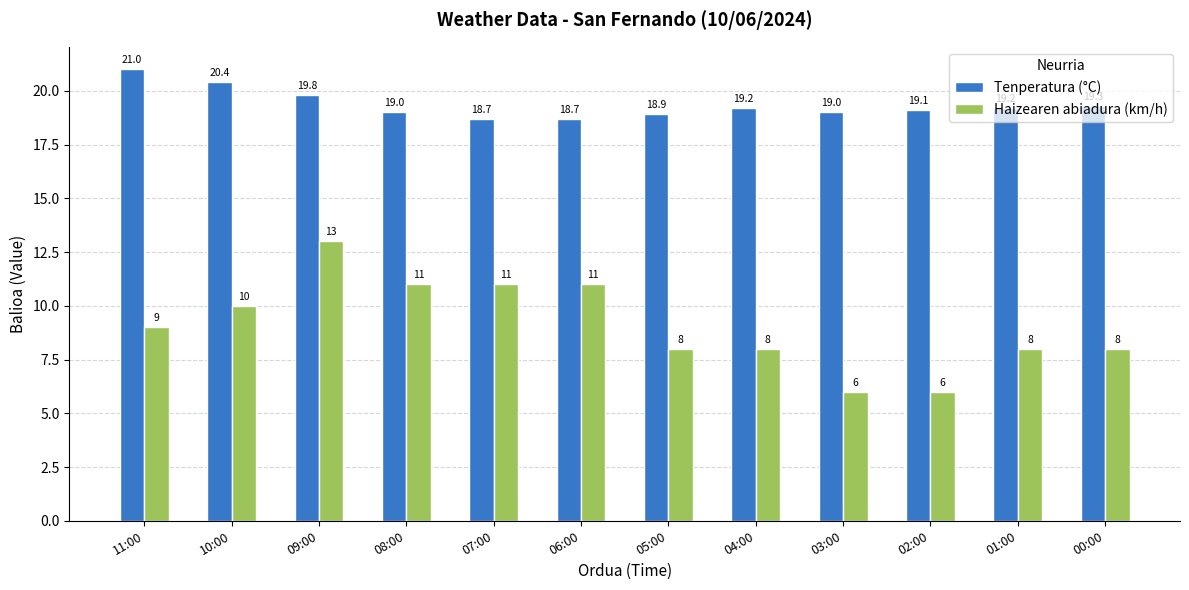

Reading right to left, transcribe all the data shown in this chart.

Tenperatura (°C): 00:00=19.3	01:00=19.2	02:00=19.1	03:00=19.0	04:00=19.2	05:00=18.9	06:00=18.7	07:00=18.7	08:00=19.0	09:00=19.8	10:00=20.4	11:00=21.0
Haizearen abiadura (km/h): 00:00=8.0	01:00=8.0	02:00=6.0	03:00=6.0	04:00=8.0	05:00=8.0	06:00=11.0	07:00=11.0	08:00=11.0	09:00=13.0	10:00=10.0	11:00=9.0